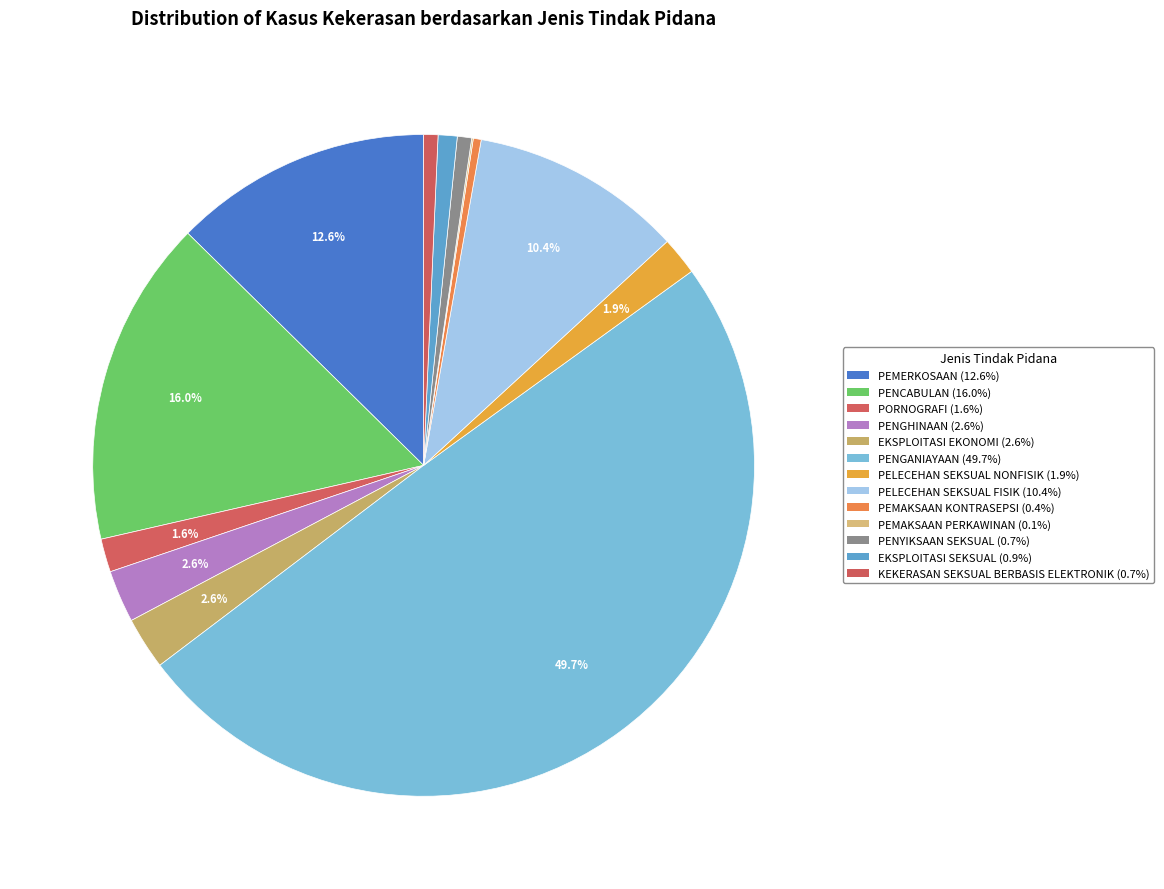

What is the smallest slice in the pie chart?

PEMAKSAAN PERKAWINAN